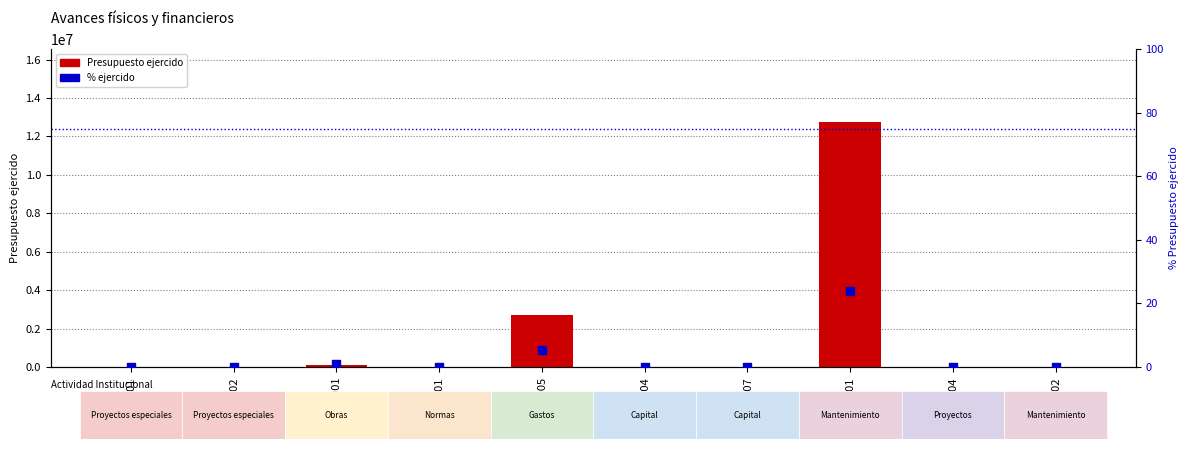

At which category is the sum across all series the highest?

M001